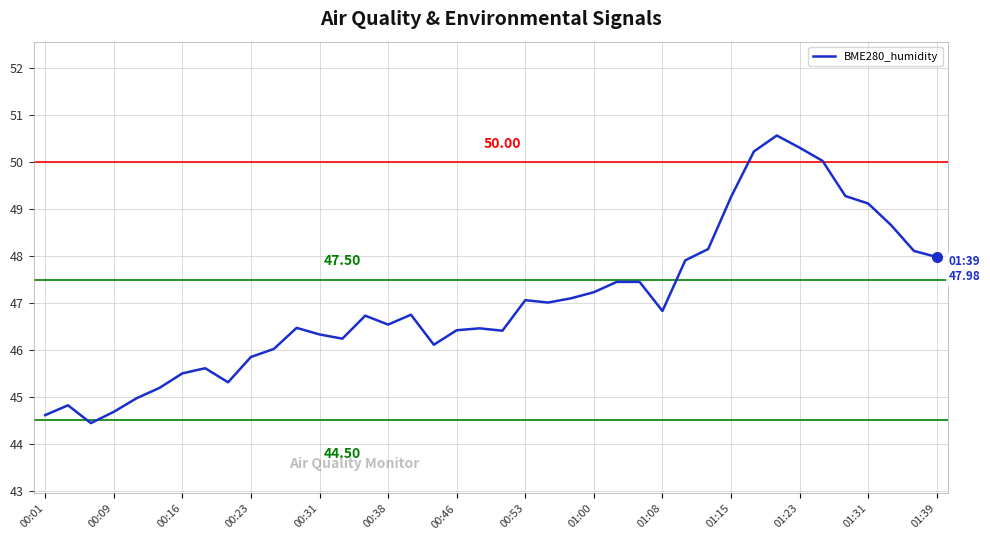

How many lines are shown in the chart?

1